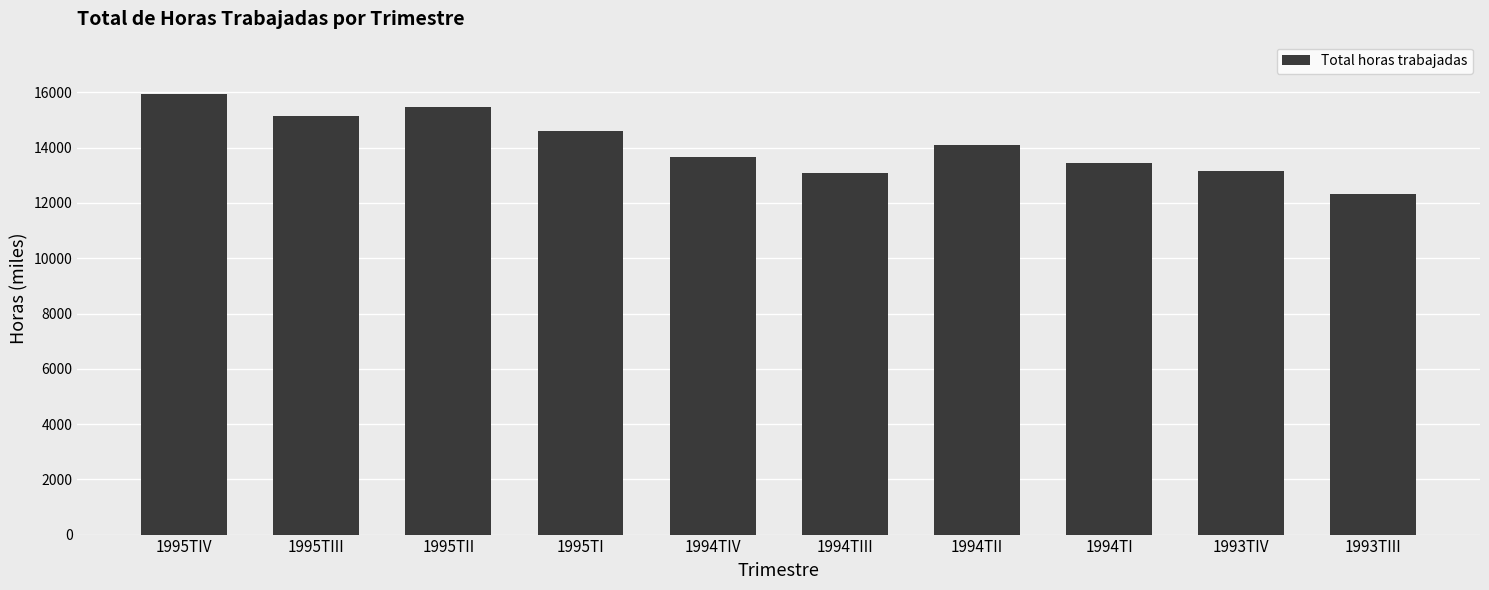

Is it true that the value at 1994TI is 22870.2?

False